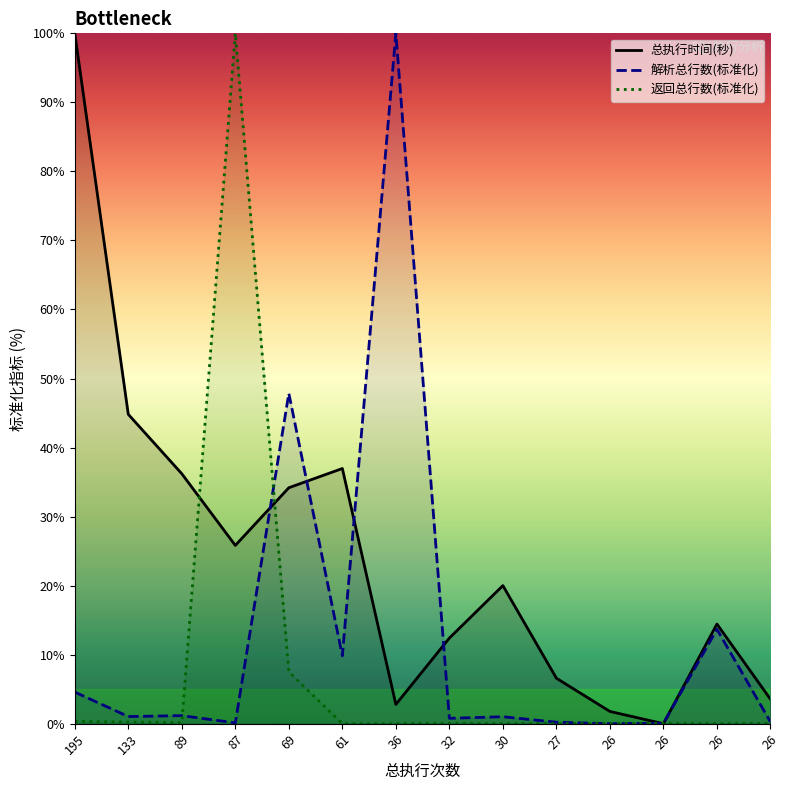

How many distinct data groups are displayed?

3